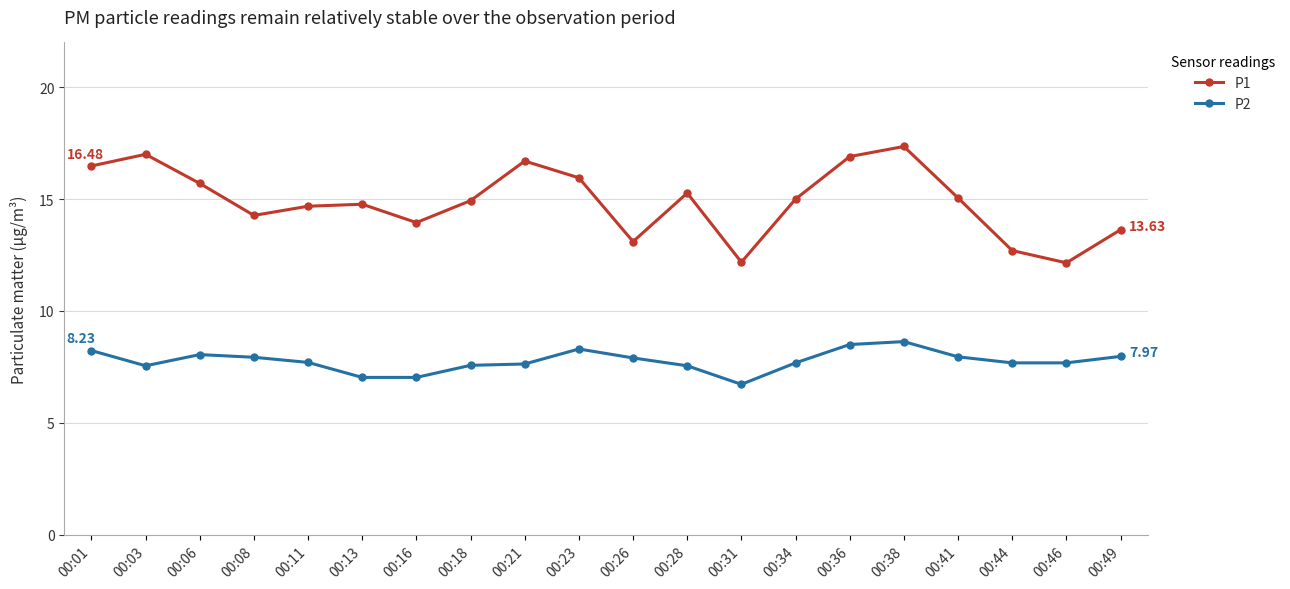

What is the total value across all series at 00:38?

26.0